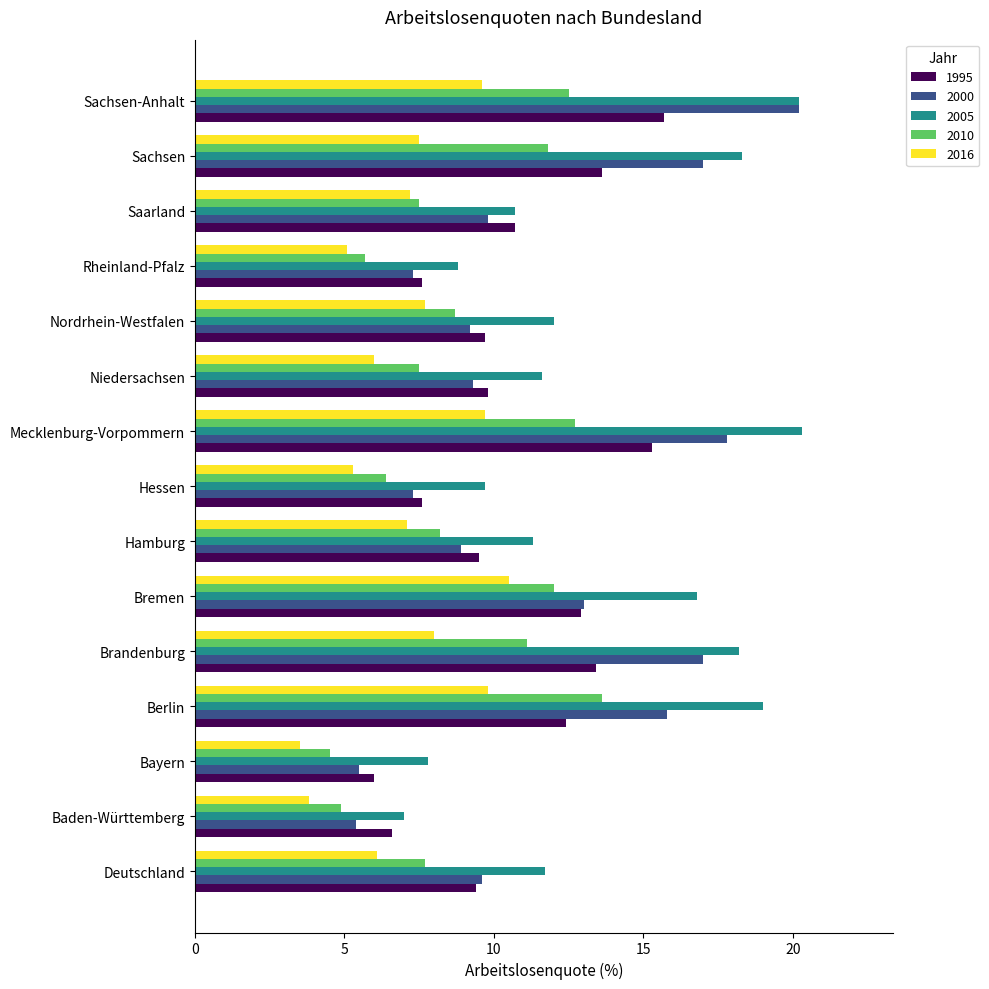

What is the smallest value displayed?

3.5